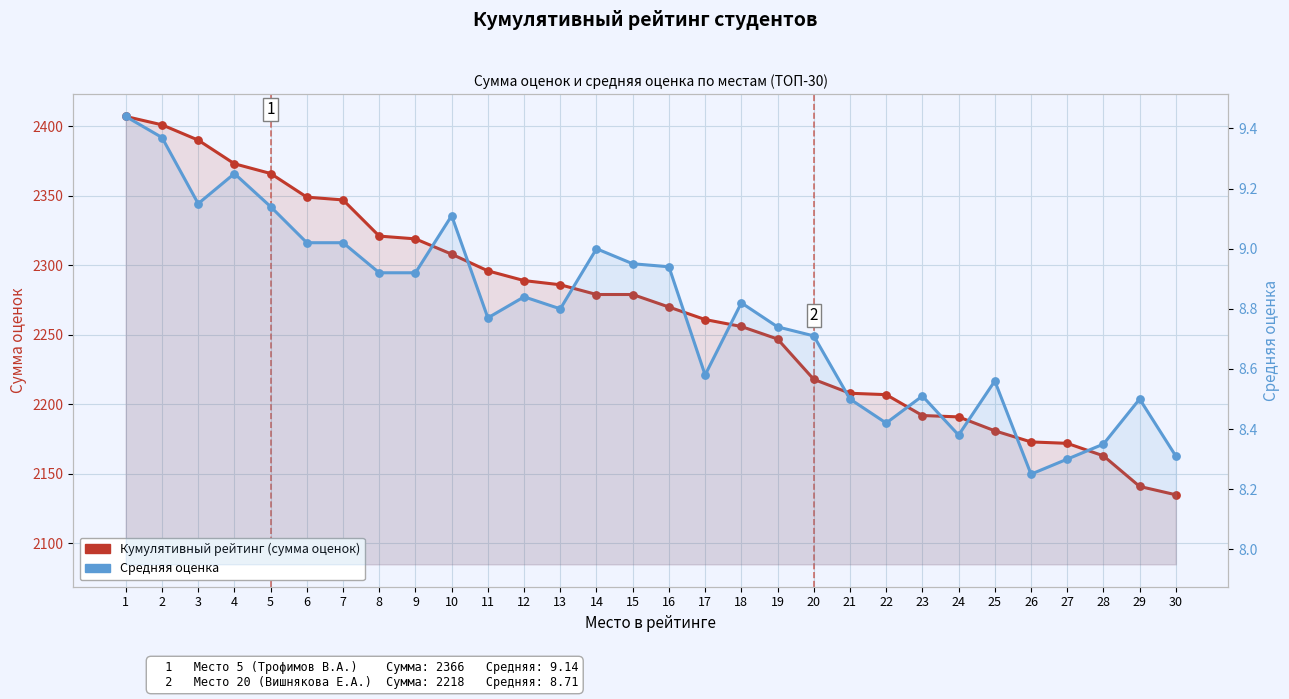

Is the value of Средняя оценка at 28 greater than the value of Кумулятивный рейтинг (сумма оценок) at 9?

No